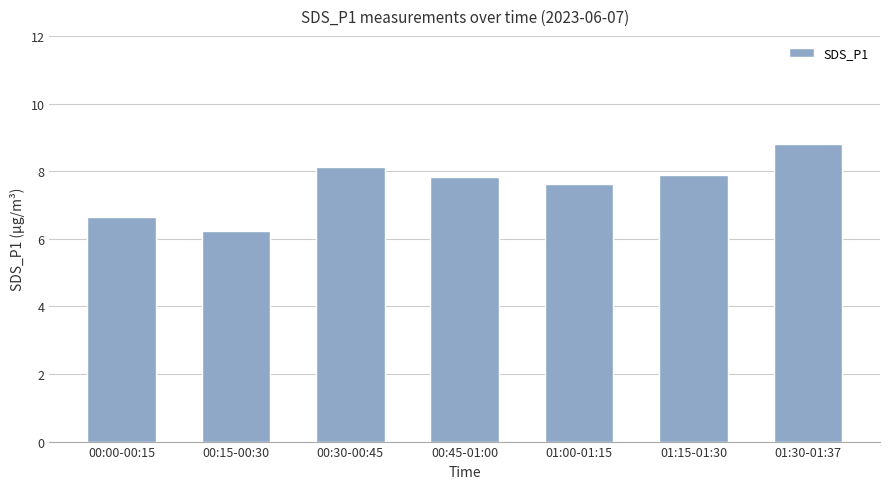

Approximately how many times larger is the value at 01:30-01:37 compared to 00:15-00:30?

1.4